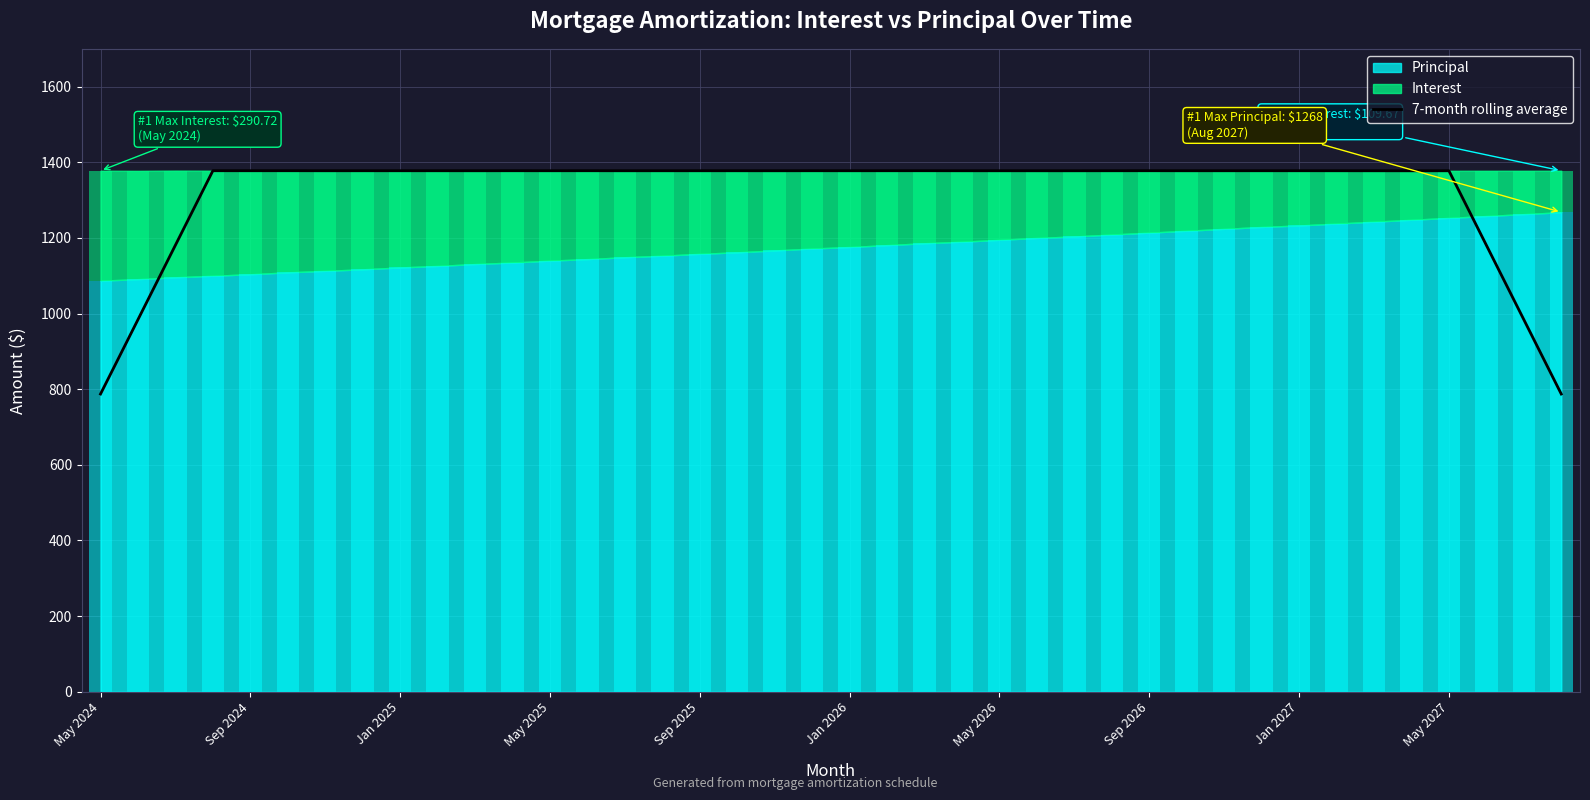

Are the bars grouped side by side (vs. stacked)?

No